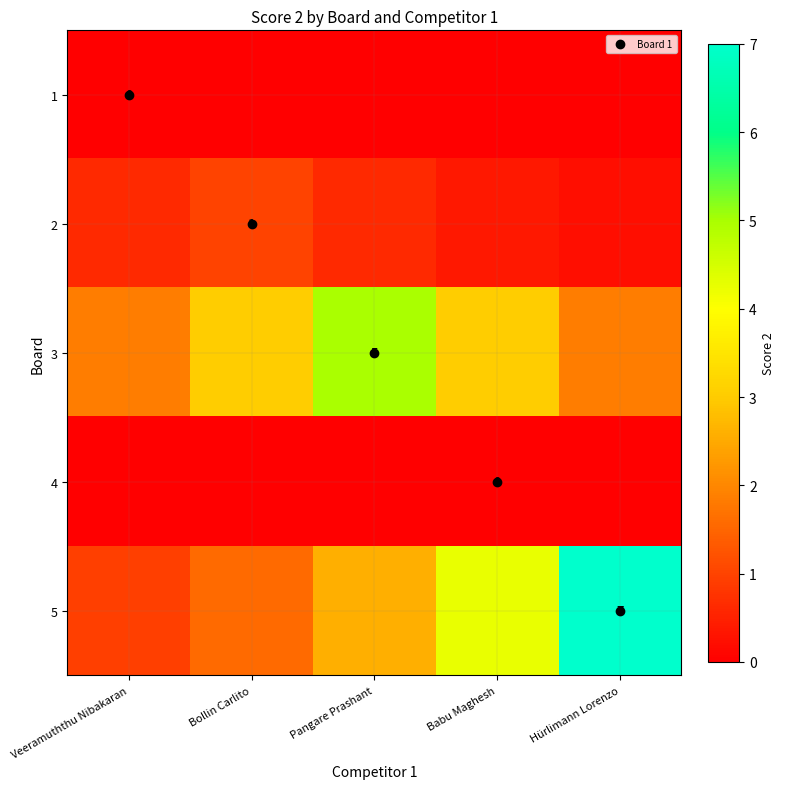

How many 2 values are between 0 and 1?

5